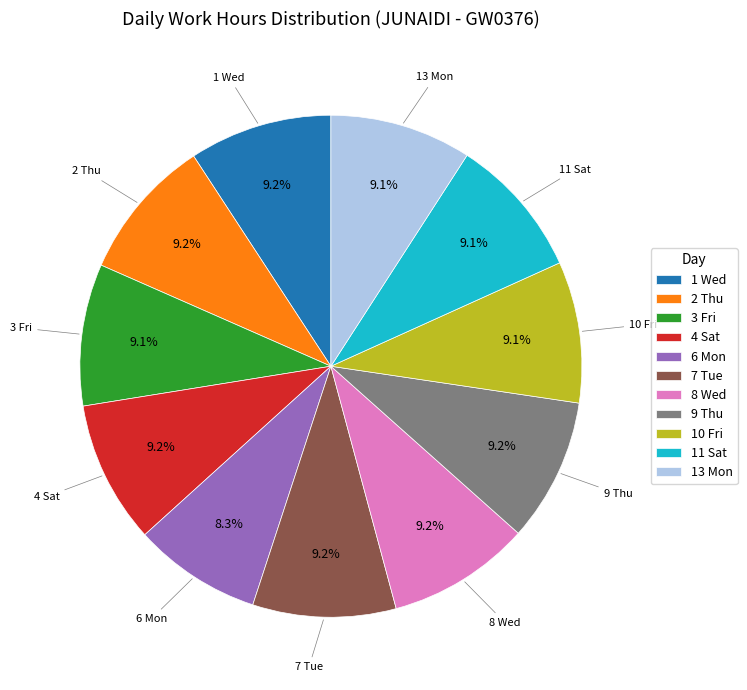

What is the ratio of the value at 11 Sat to the value at 7 Tue?

1.0